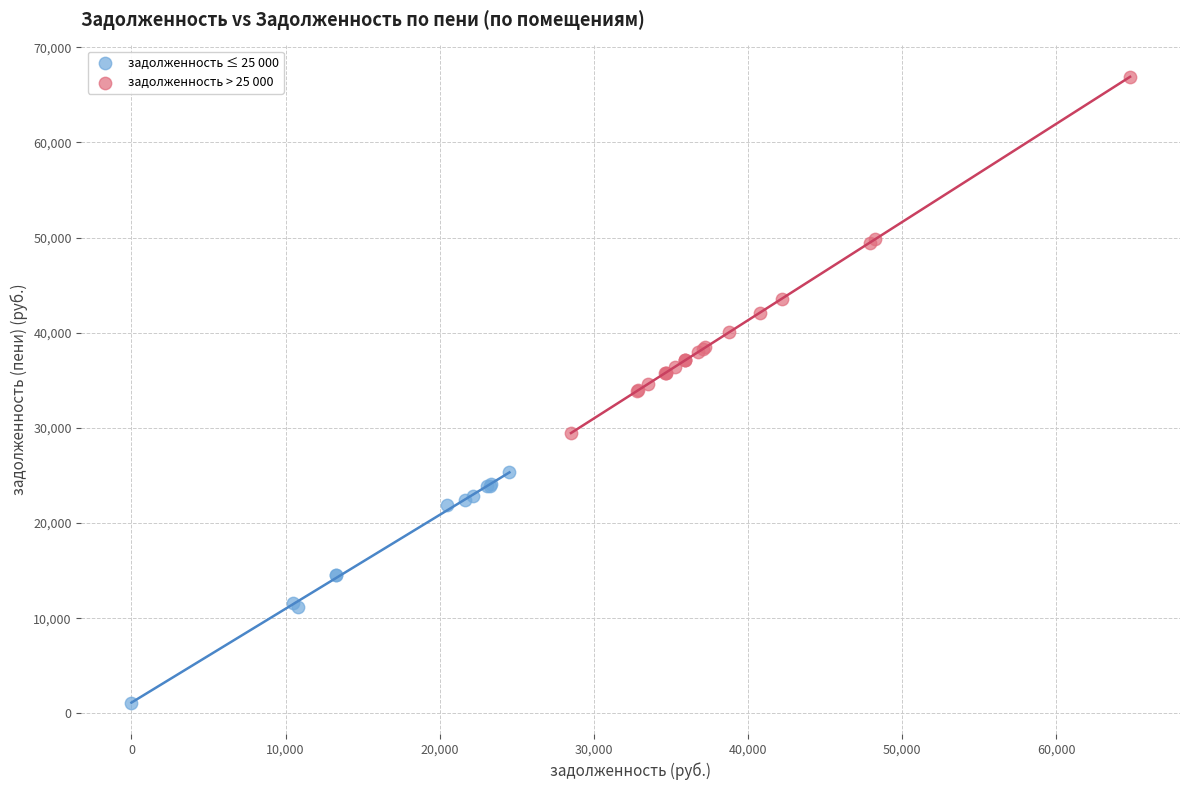

Which series reaches the maximum Y coordinate?

задолженность > 25 000